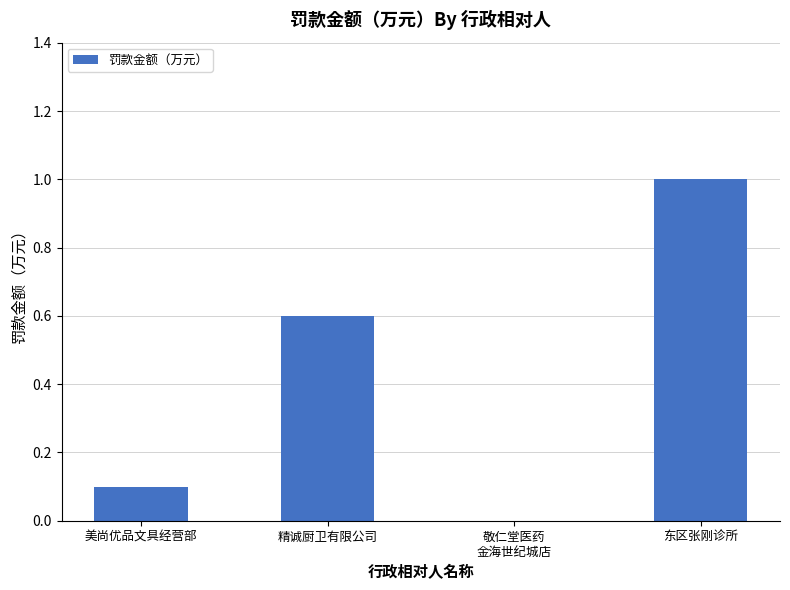

The chart shows a value of 0.0 at 敬仁堂医药
金海世纪城店. True or false?

True